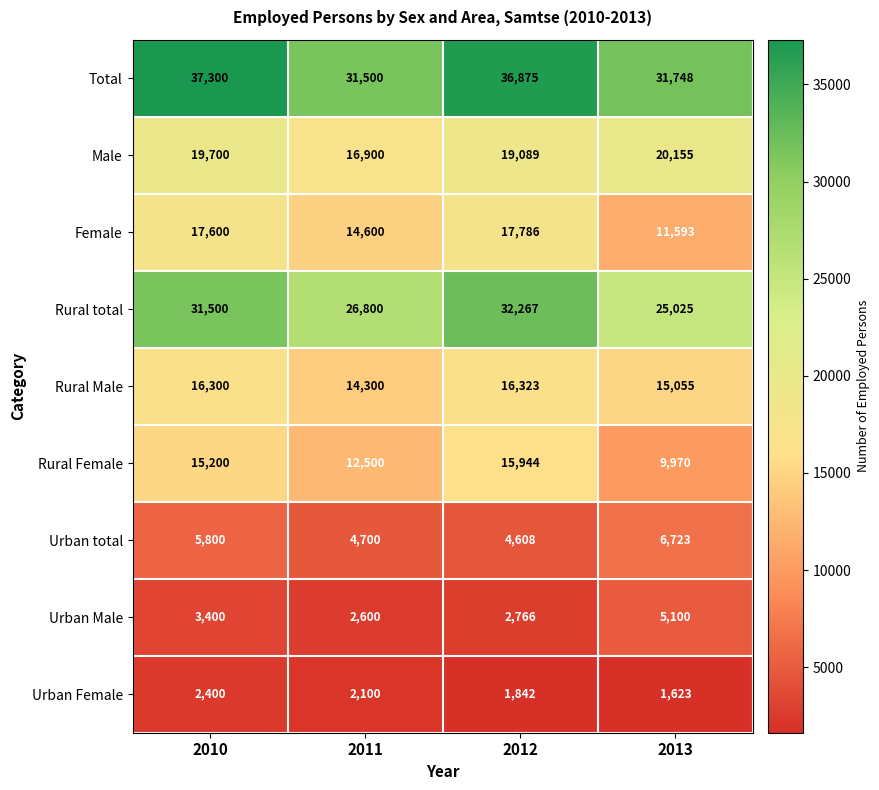

Read the Urban Female value at 2013, to the nearest 50.

1600